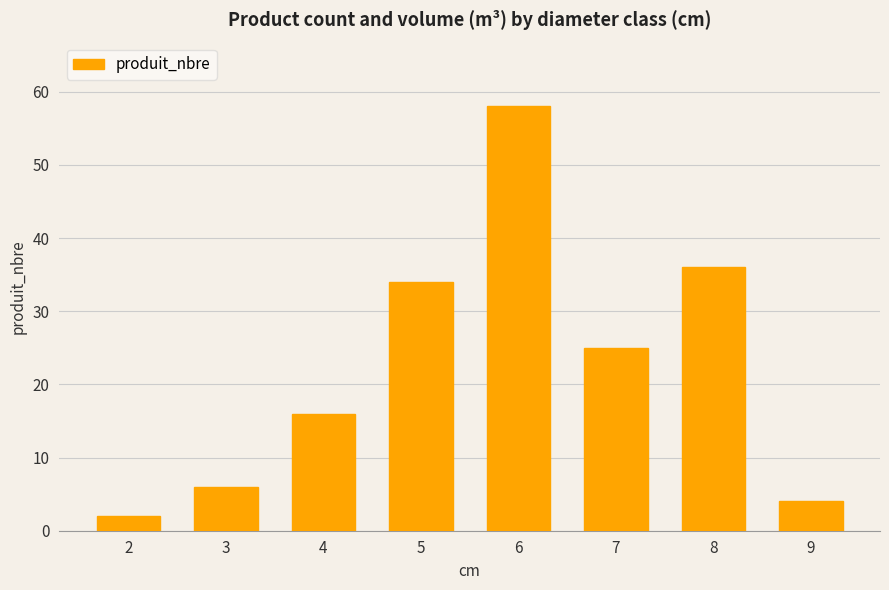

Rank the categories by value from highest to lowest.

6, 8, 5, 7, 4, 3, 9, 2